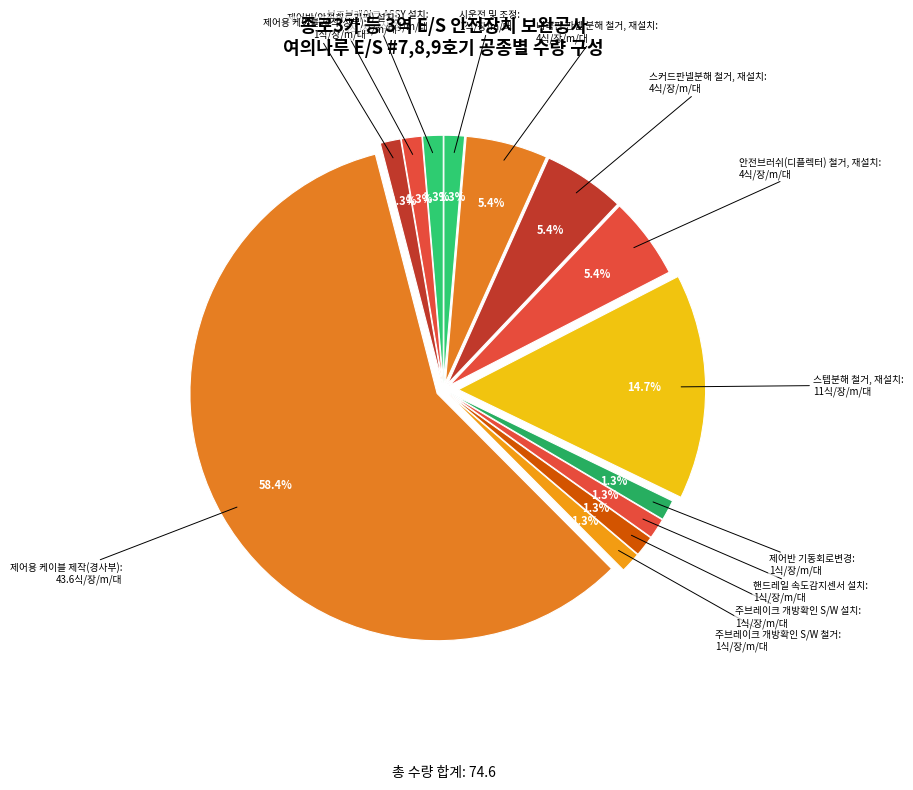

What is the largest slice in the pie chart?

제어용 케이블 제작(경사부)